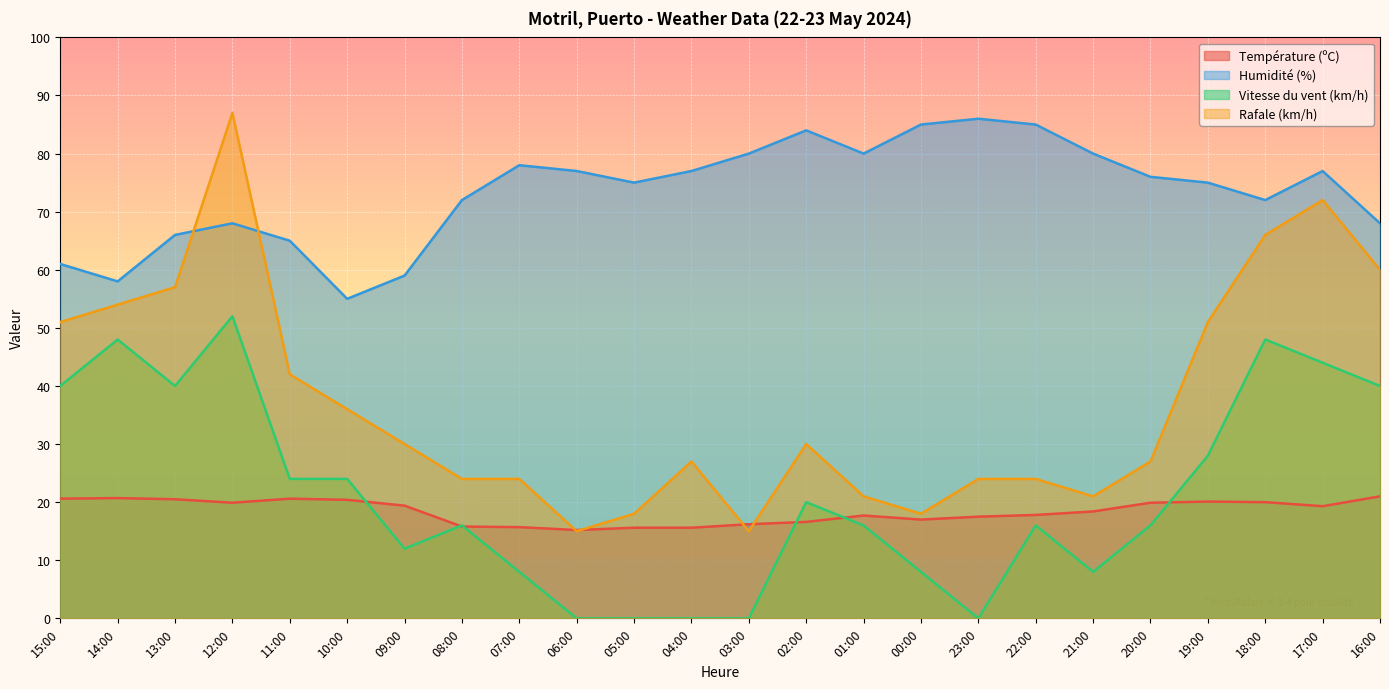

At which category does Température (ºC) reach its first local valley?

12:00